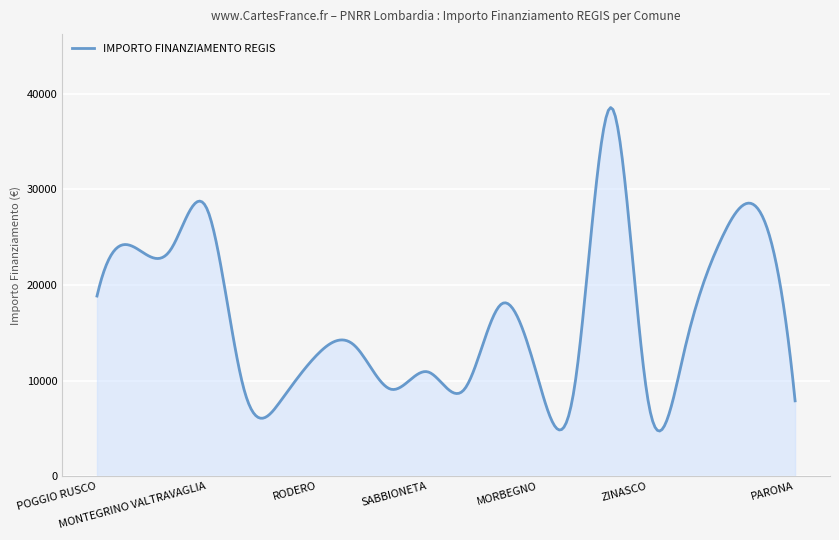

What is the smallest value displayed?

4730.9